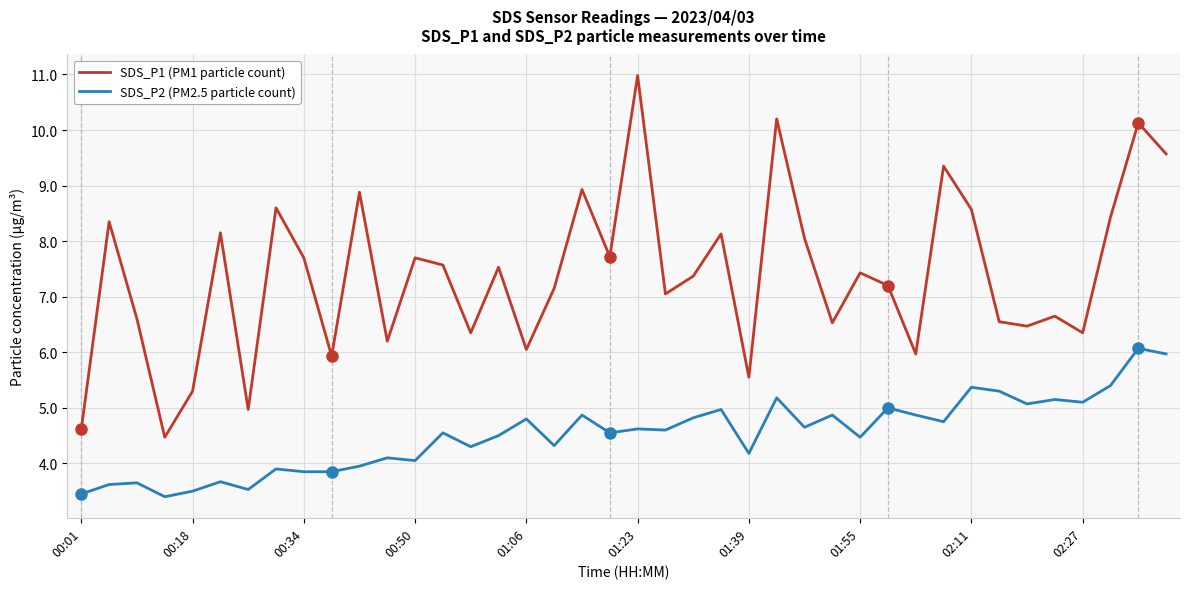

Rank the series by their maximum value, from lowest to highest.

SDS_P2 (PM2.5 particle count), SDS_P1 (PM1 particle count)